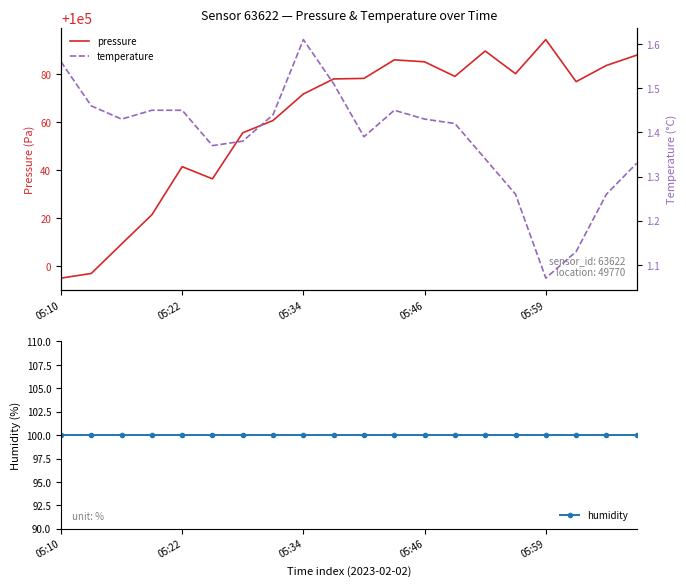

Reading left to right, transcribe all the data shown in this chart.

pressure: 99995.1	99997.0	100009.3	100021.4	100041.5	100036.4	100055.6	100060.7	100071.7	100078.0	100078.2	100085.9	100085.1	100079.0	100089.6	100080.2	100094.3	100076.8	100083.6	100087.9
humidity: 100.0	100.0	100.0	100.0	100.0	100.0	100.0	100.0	100.0	100.0	100.0	100.0	100.0	100.0	100.0	100.0	100.0	100.0	100.0	100.0
temperature: 1.6	1.5	1.4	1.4	1.4	1.4	1.4	1.4	1.6	1.5	1.4	1.4	1.4	1.4	1.3	1.3	1.1	1.1	1.3	1.3